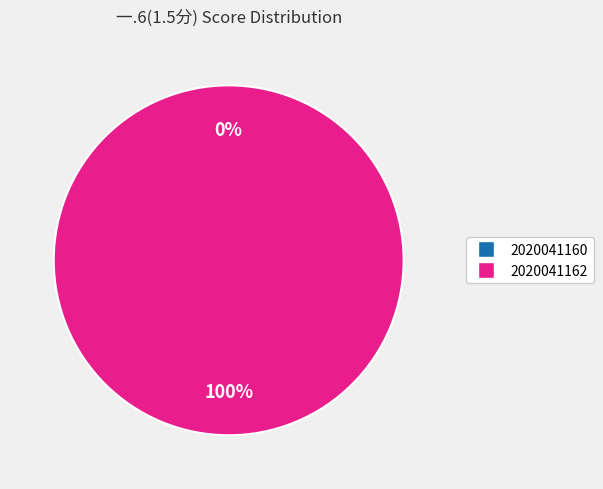

Which slice is the smallest?

2020041160